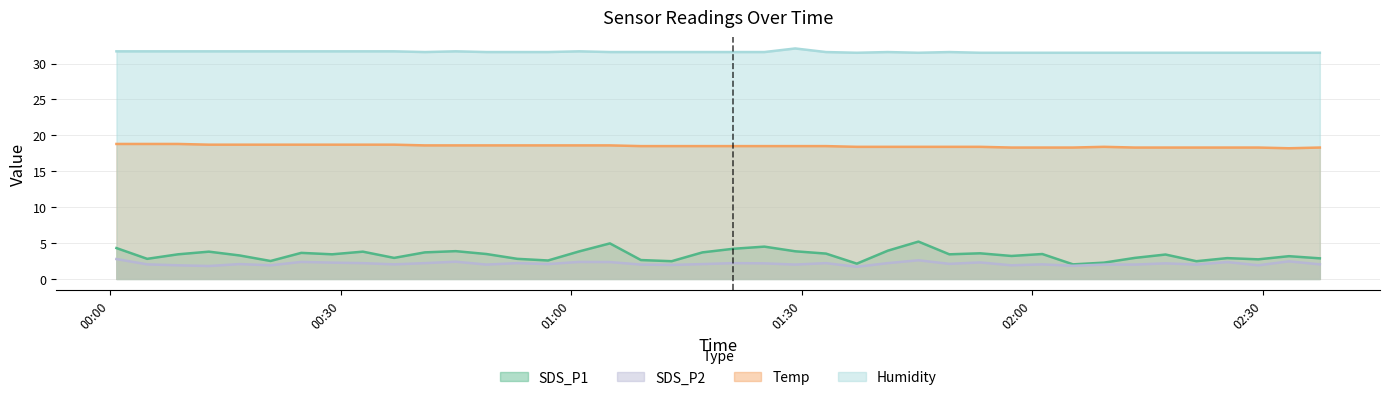

Reading right to left, list all the values displayed in this chart.

SDS_P1: 2020/12/27 02:37:26=2.9	2020/12/27 02:33:25=3.2	2020/12/27 02:29:25=2.7	2020/12/27 02:25:23=2.9	2020/12/27 02:21:22=2.5	2020/12/27 02:17:21=3.4	2020/12/27 02:13:21=2.9	2020/12/27 02:09:20=2.3	2020/12/27 02:05:19=2.0	2020/12/27 02:01:19=3.5	2020/12/27 01:57:18=3.2	2020/12/27 01:53:13=3.6	2020/12/27 01:49:13=3.4	2020/12/27 01:45:12=5.2	2020/12/27 01:41:12=3.9	2020/12/27 01:37:11=2.1	2020/12/27 01:33:10=3.5	2020/12/27 01:29:10=3.9	2020/12/27 01:25:09=4.5	2020/12/27 01:21:06=4.2	2020/12/27 01:17:06=3.7	2020/12/27 01:13:05=2.5	2020/12/27 01:09:05=2.6	2020/12/27 01:05:03=5.0	2020/12/27 01:01:02=3.8	2020/12/27 00:57:00=2.6	2020/12/27 00:53:00=2.8	2020/12/27 00:48:59=3.5	2020/12/27 00:44:59=3.9	2020/12/27 00:40:58=3.7	2020/12/27 00:36:58=2.9	2020/12/27 00:32:54=3.8	2020/12/27 00:28:54=3.4	2020/12/27 00:24:53=3.6	2020/12/27 00:20:53=2.5	2020/12/27 00:16:52=3.3	2020/12/27 00:12:52=3.8	2020/12/27 00:08:51=3.4	2020/12/27 00:04:50=2.8	2020/12/27 00:00:50=4.3
SDS_P2: 2020/12/27 02:37:26=2.0	2020/12/27 02:33:25=2.5	2020/12/27 02:29:25=1.9	2020/12/27 02:25:23=2.4	2020/12/27 02:21:22=2.0	2020/12/27 02:17:21=2.2	2020/12/27 02:13:21=2.0	2020/12/27 02:09:20=2.0	2020/12/27 02:05:19=1.8	2020/12/27 02:01:19=2.0	2020/12/27 01:57:18=1.9	2020/12/27 01:53:13=2.3	2020/12/27 01:49:13=2.1	2020/12/27 01:45:12=2.6	2020/12/27 01:41:12=2.2	2020/12/27 01:37:11=1.7	2020/12/27 01:33:10=2.2	2020/12/27 01:29:10=2.0	2020/12/27 01:25:09=2.2	2020/12/27 01:21:06=2.2	2020/12/27 01:17:06=2.1	2020/12/27 01:13:05=1.9	2020/12/27 01:09:05=2.0	2020/12/27 01:05:03=2.4	2020/12/27 01:01:02=2.4	2020/12/27 00:57:00=2.1	2020/12/27 00:53:00=2.2	2020/12/27 00:48:59=2.0	2020/12/27 00:44:59=2.4	2020/12/27 00:40:58=2.2	2020/12/27 00:36:58=2.0	2020/12/27 00:32:54=2.2	2020/12/27 00:28:54=2.3	2020/12/27 00:24:53=2.4	2020/12/27 00:20:53=1.9	2020/12/27 00:16:52=2.1	2020/12/27 00:12:52=1.8	2020/12/27 00:08:51=1.9	2020/12/27 00:04:50=2.0	2020/12/27 00:00:50=2.8
Temp: 2020/12/27 02:37:26=18.3	2020/12/27 02:33:25=18.2	2020/12/27 02:29:25=18.3	2020/12/27 02:25:23=18.3	2020/12/27 02:21:22=18.3	2020/12/27 02:17:21=18.3	2020/12/27 02:13:21=18.3	2020/12/27 02:09:20=18.4	2020/12/27 02:05:19=18.3	2020/12/27 02:01:19=18.3	2020/12/27 01:57:18=18.3	2020/12/27 01:53:13=18.4	2020/12/27 01:49:13=18.4	2020/12/27 01:45:12=18.4	2020/12/27 01:41:12=18.4	2020/12/27 01:37:11=18.4	2020/12/27 01:33:10=18.5	2020/12/27 01:29:10=18.5	2020/12/27 01:25:09=18.5	2020/12/27 01:21:06=18.5	2020/12/27 01:17:06=18.5	2020/12/27 01:13:05=18.5	2020/12/27 01:09:05=18.5	2020/12/27 01:05:03=18.6	2020/12/27 01:01:02=18.6	2020/12/27 00:57:00=18.6	2020/12/27 00:53:00=18.6	2020/12/27 00:48:59=18.6	2020/12/27 00:44:59=18.6	2020/12/27 00:40:58=18.6	2020/12/27 00:36:58=18.7	2020/12/27 00:32:54=18.7	2020/12/27 00:28:54=18.7	2020/12/27 00:24:53=18.7	2020/12/27 00:20:53=18.7	2020/12/27 00:16:52=18.7	2020/12/27 00:12:52=18.7	2020/12/27 00:08:51=18.8	2020/12/27 00:04:50=18.8	2020/12/27 00:00:50=18.8
Humidity: 2020/12/27 02:37:26=31.5	2020/12/27 02:33:25=31.5	2020/12/27 02:29:25=31.5	2020/12/27 02:25:23=31.5	2020/12/27 02:21:22=31.5	2020/12/27 02:17:21=31.5	2020/12/27 02:13:21=31.5	2020/12/27 02:09:20=31.5	2020/12/27 02:05:19=31.5	2020/12/27 02:01:19=31.5	2020/12/27 01:57:18=31.5	2020/12/27 01:53:13=31.5	2020/12/27 01:49:13=31.6	2020/12/27 01:45:12=31.5	2020/12/27 01:41:12=31.6	2020/12/27 01:37:11=31.5	2020/12/27 01:33:10=31.6	2020/12/27 01:29:10=32.1	2020/12/27 01:25:09=31.6	2020/12/27 01:21:06=31.6	2020/12/27 01:17:06=31.6	2020/12/27 01:13:05=31.6	2020/12/27 01:09:05=31.6	2020/12/27 01:05:03=31.6	2020/12/27 01:01:02=31.7	2020/12/27 00:57:00=31.6	2020/12/27 00:53:00=31.6	2020/12/27 00:48:59=31.6	2020/12/27 00:44:59=31.7	2020/12/27 00:40:58=31.6	2020/12/27 00:36:58=31.7	2020/12/27 00:32:54=31.7	2020/12/27 00:28:54=31.7	2020/12/27 00:24:53=31.7	2020/12/27 00:20:53=31.7	2020/12/27 00:16:52=31.7	2020/12/27 00:12:52=31.7	2020/12/27 00:08:51=31.7	2020/12/27 00:04:50=31.7	2020/12/27 00:00:50=31.7